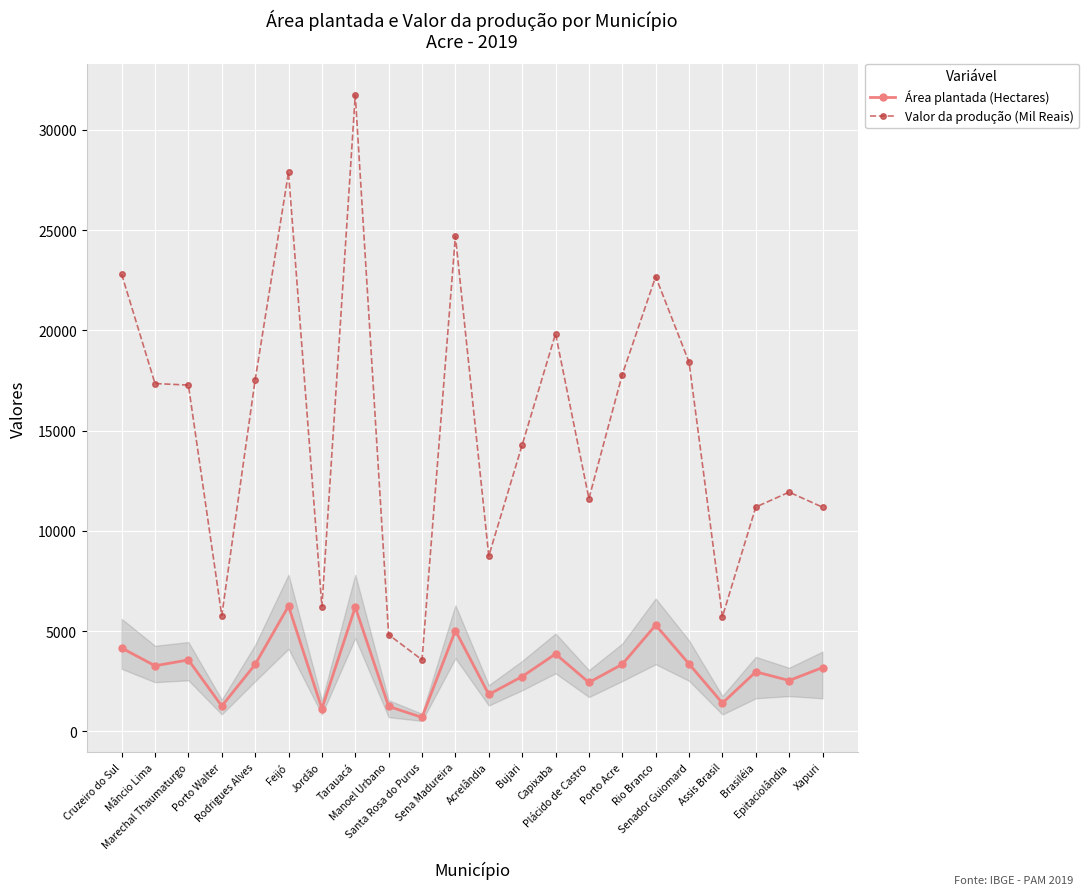

What position from the left is Senador Guiomard?

18